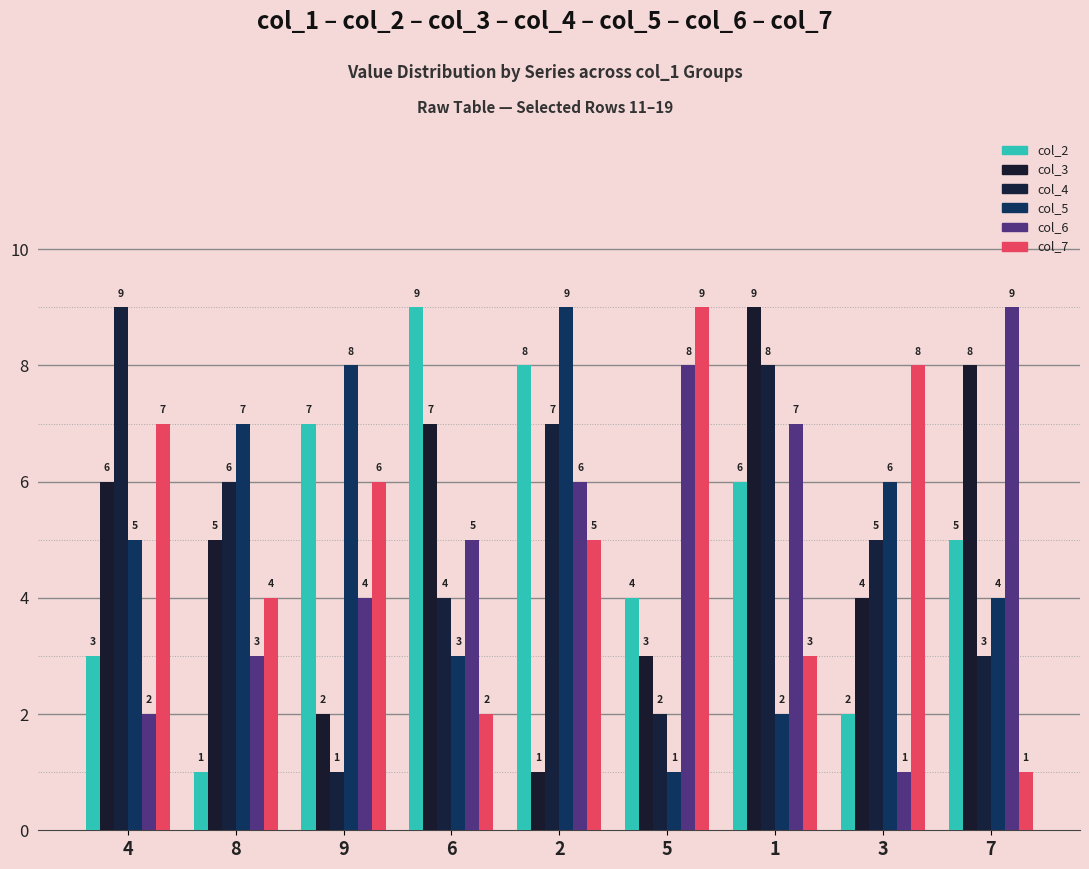

Where does the col_5 series first go above 5?

8